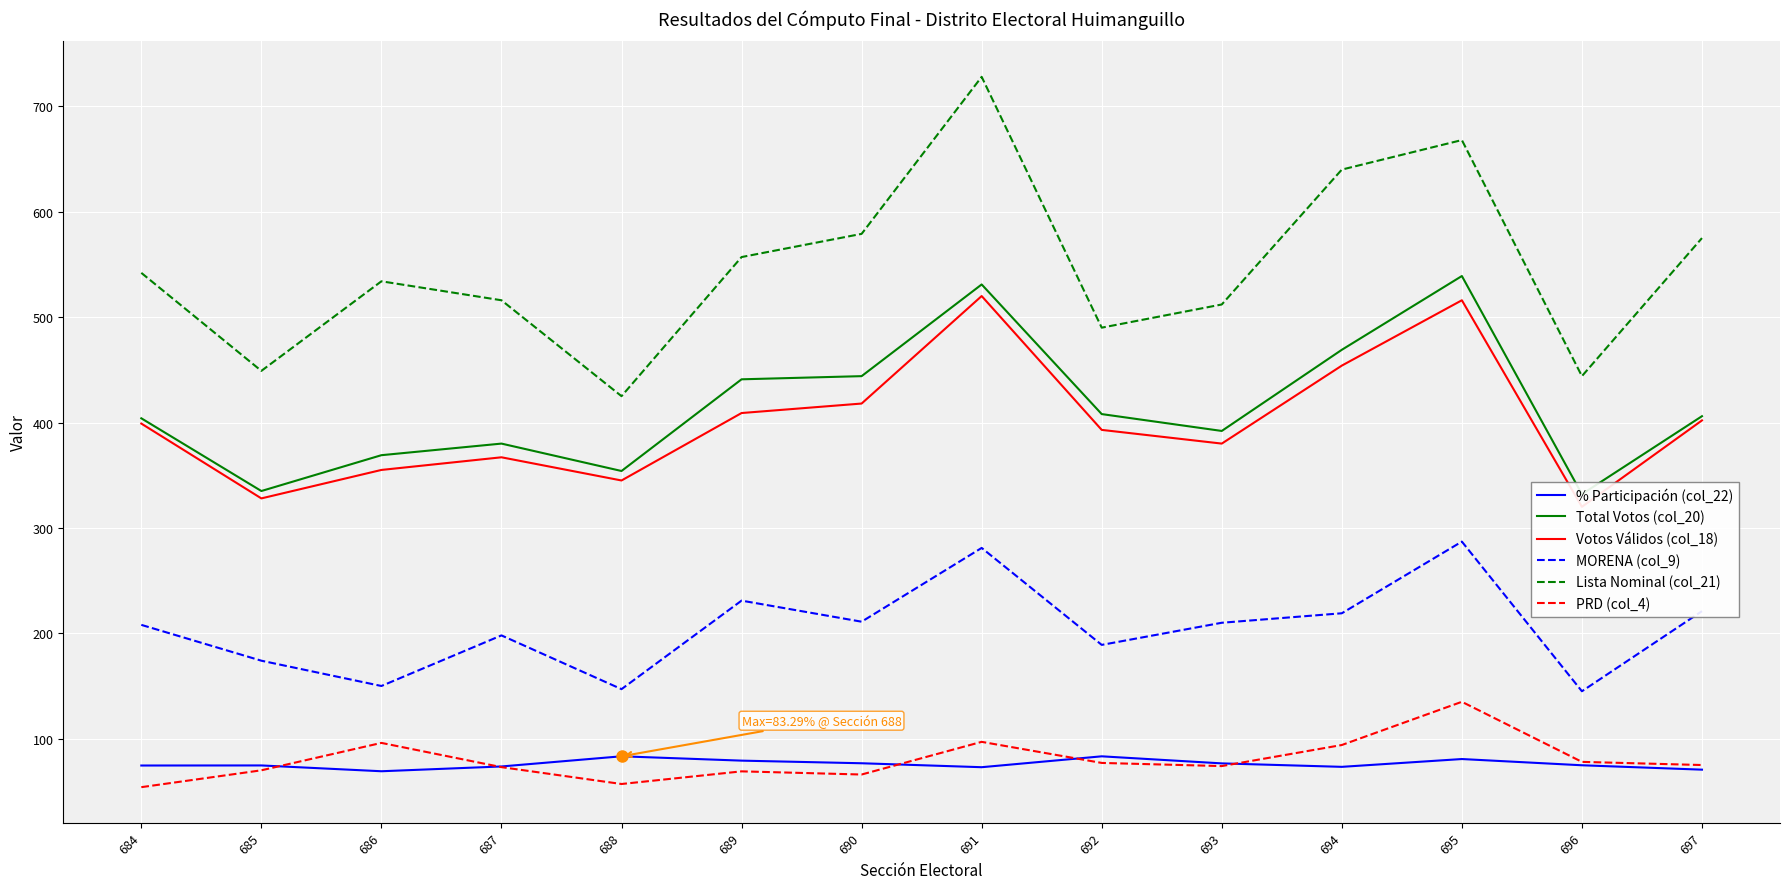

How many data points does each series have?

14